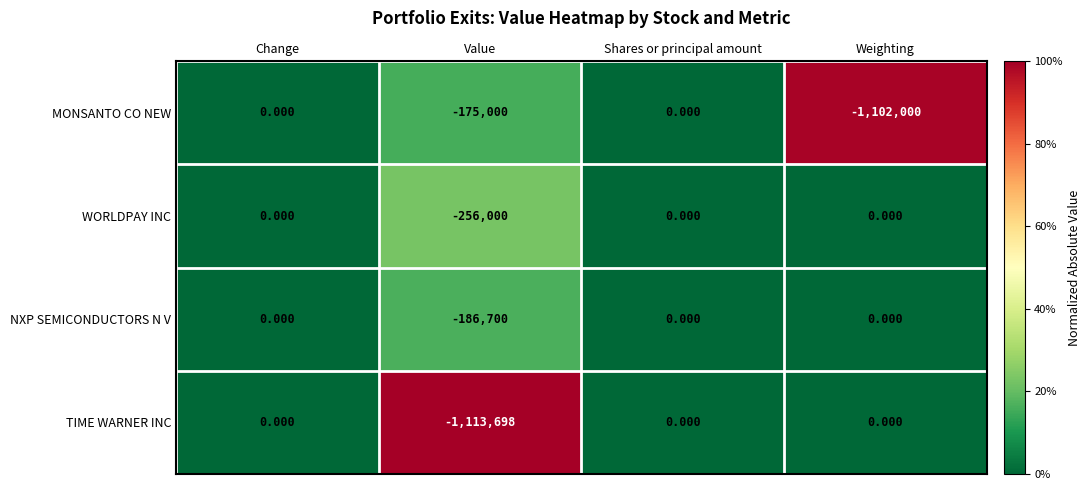

Where is NXP SEMICONDUCTORS N V nearest to the value -93350?

Change